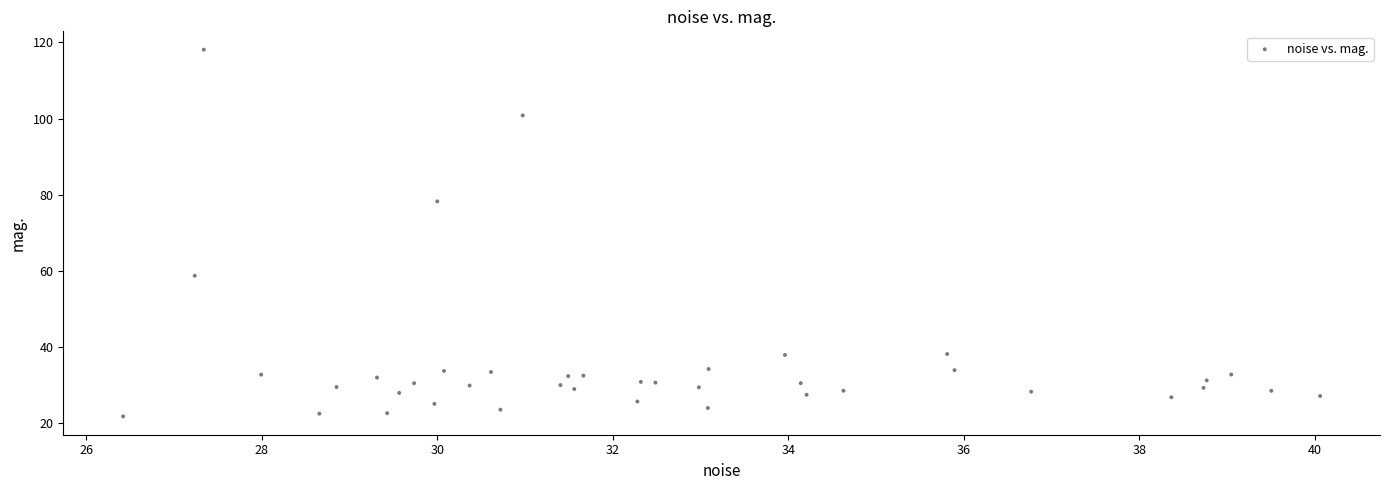

What is the range of Y values (max minus min)?

96.2